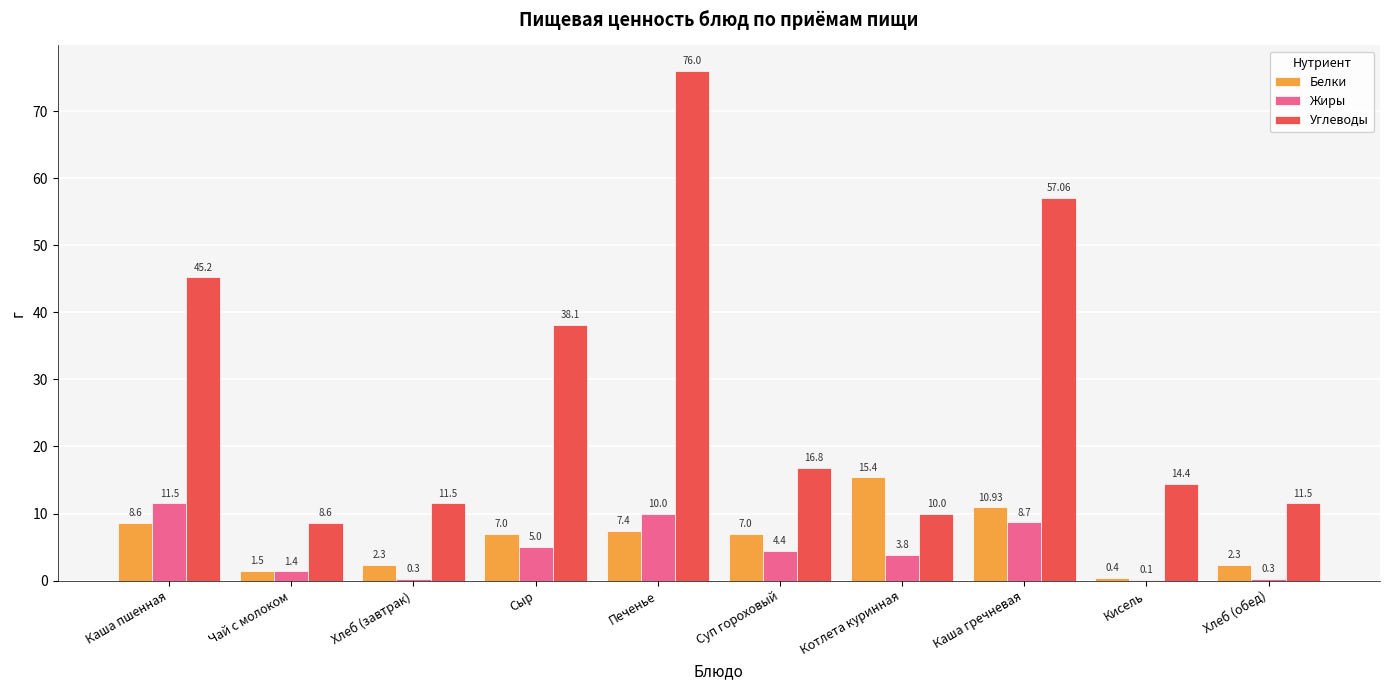

Which series has the largest total across all categories?

Углеводы